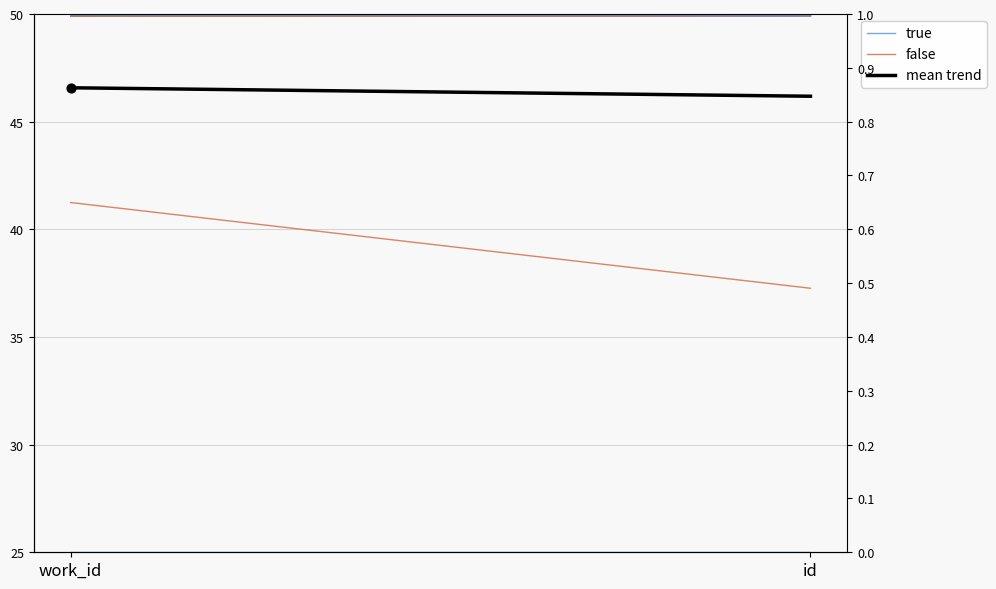

Which series contains the highest Y value?

false